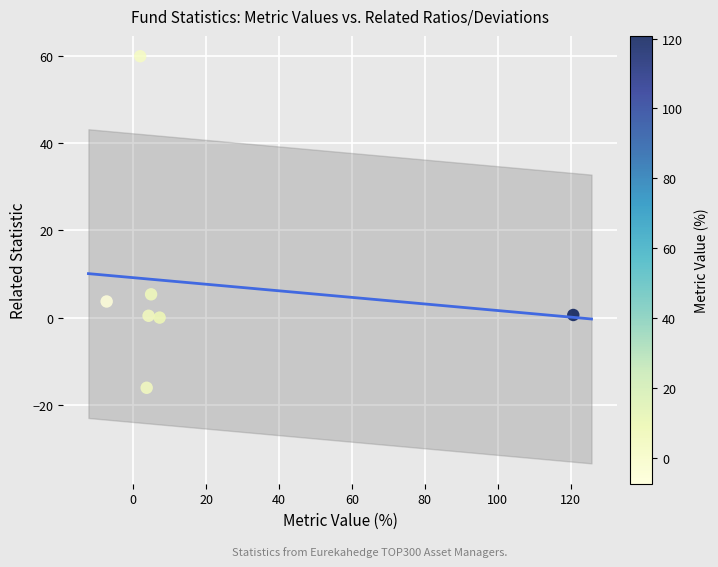

What is the average Y value?

7.7